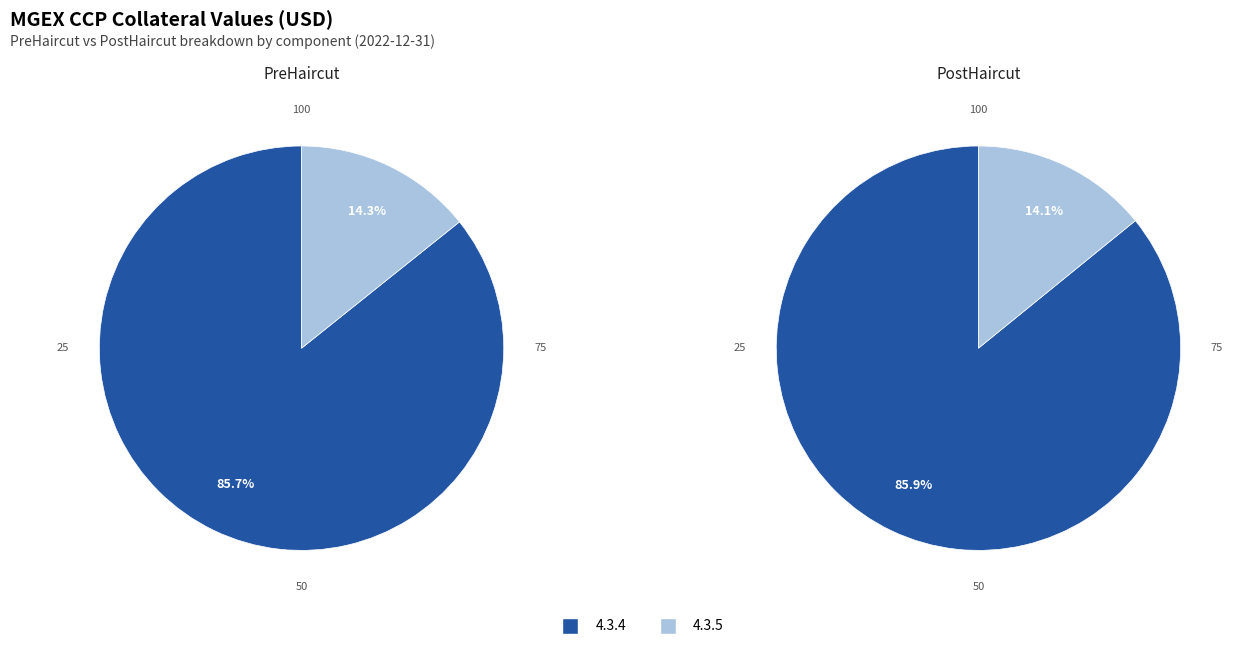

Which slice is the smallest?

PostHaircut